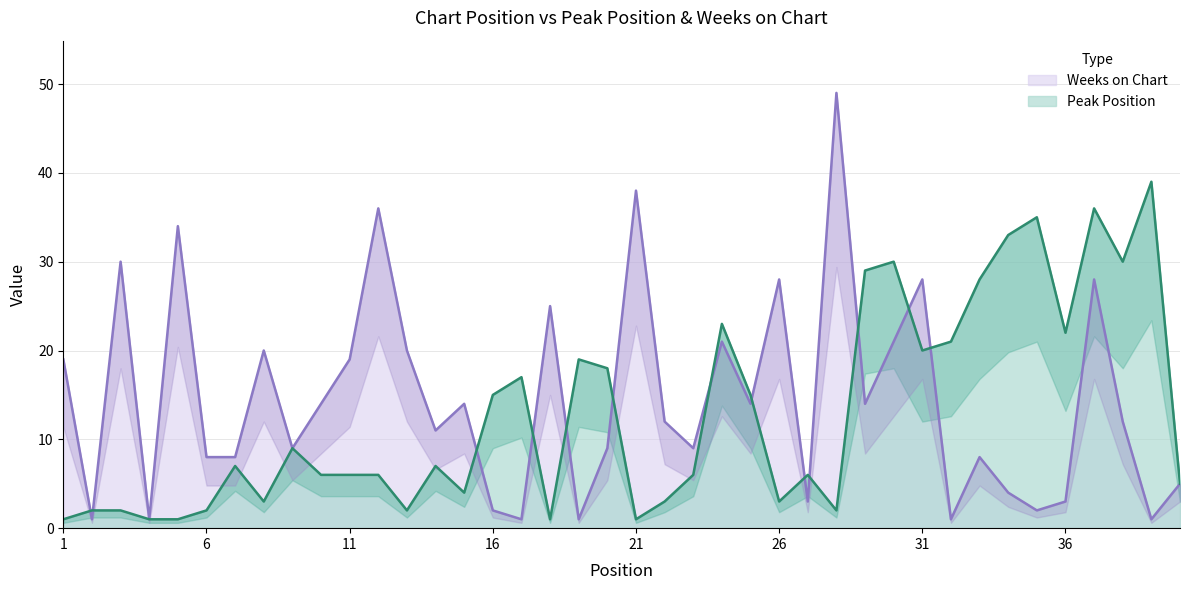

Reading left to right, what are all the values shown in this chart?

Peak Position: 1=1	2=2	3=2	4=1	5=1	6=2	7=7	8=3	9=9	10=6	11=6	12=6	13=2	14=7	15=4	16=15	17=17	18=1	19=19	20=18	21=1	22=3	23=6	24=23	25=15	26=3	27=6	28=2	29=29	30=30	31=20	32=21	33=28	34=33	35=35	36=22	37=36	38=30	39=39	40=5
Weeks on Chart: 1=19	2=1	3=30	4=1	5=34	6=8	7=8	8=20	9=9	10=14	11=19	12=36	13=20	14=11	15=14	16=2	17=1	18=25	19=1	20=9	21=38	22=12	23=9	24=21	25=14	26=28	27=3	28=49	29=14	30=21	31=28	32=1	33=8	34=4	35=2	36=3	37=28	38=12	39=1	40=5